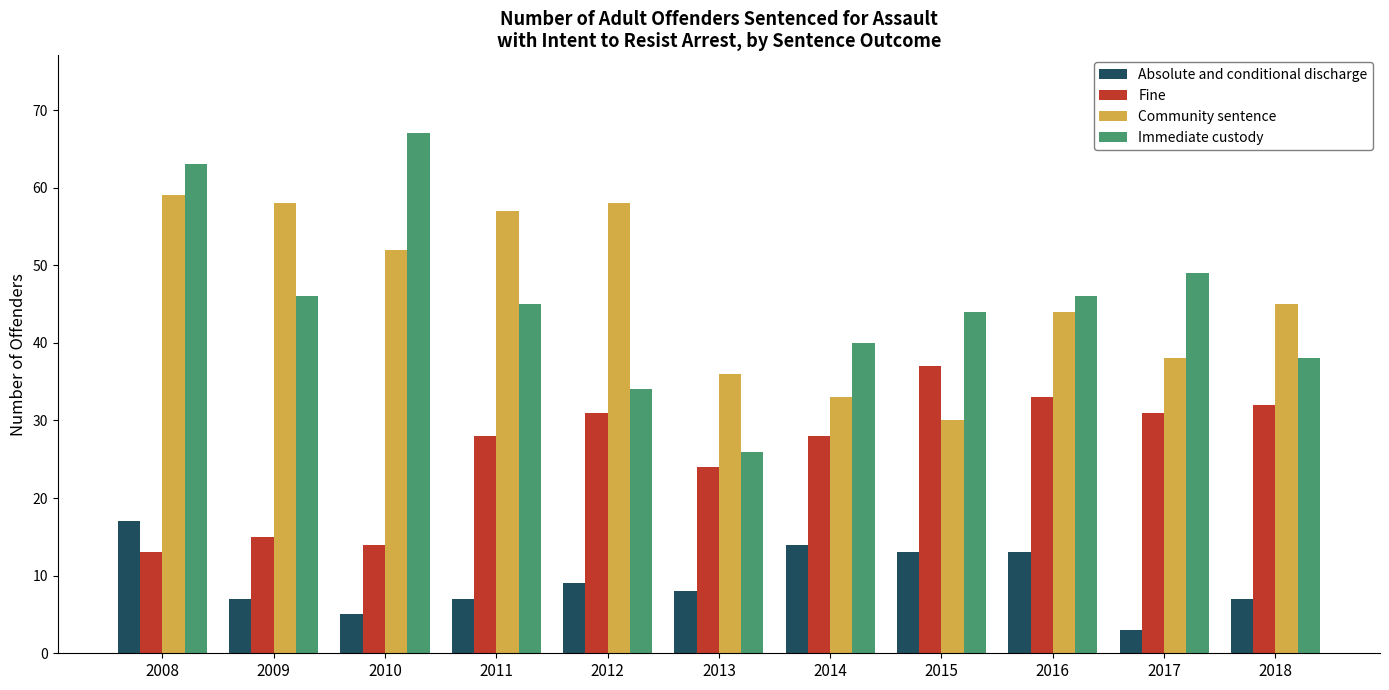

Is the value of Fine at 2014 greater than the value of Absolute and conditional discharge at 2017?

Yes